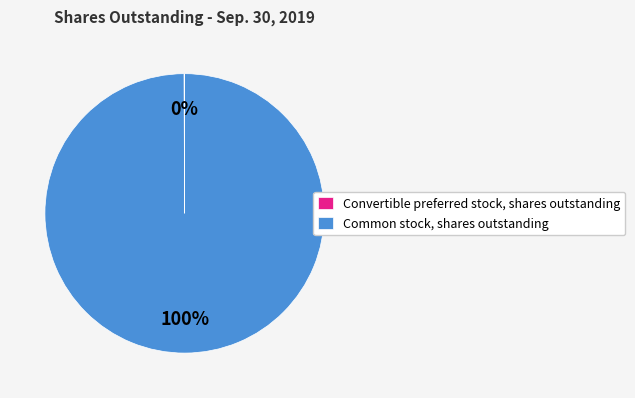

Does Common stock, shares outstanding account for over 50% of the chart?

Yes